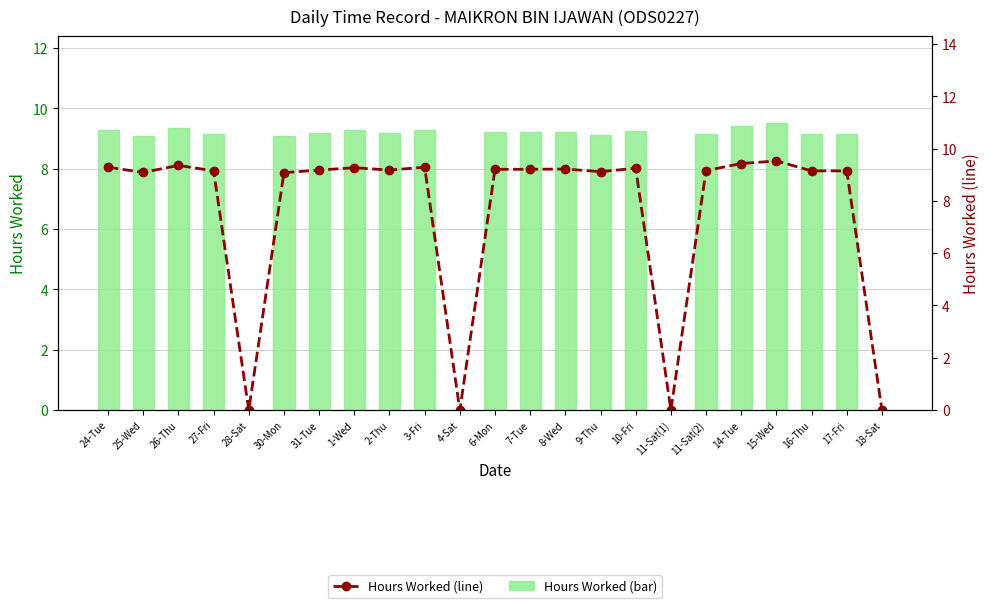

Which category has the highest value in the Hours Worked series?

15-Wed